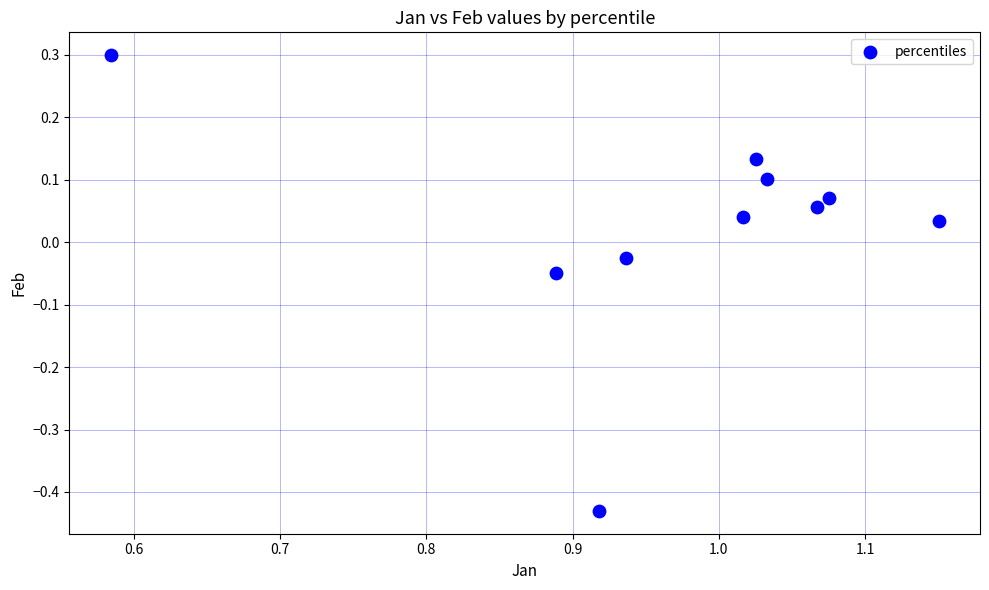

What is the range of X values (max minus min)?

0.6